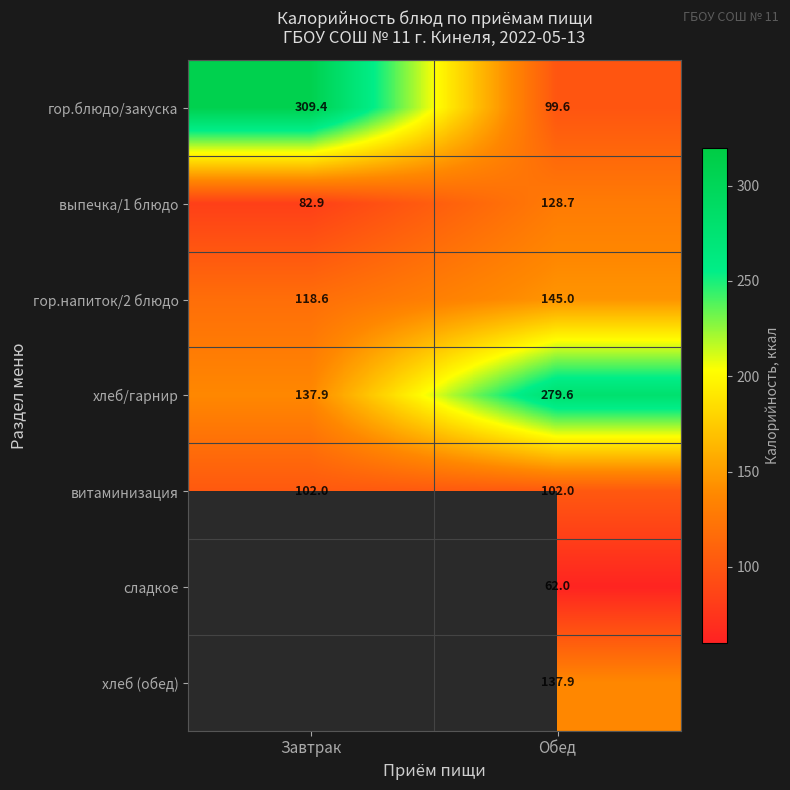

The value of гор.блюдо/закуска at Завтрак is 309.4. True or false?

True